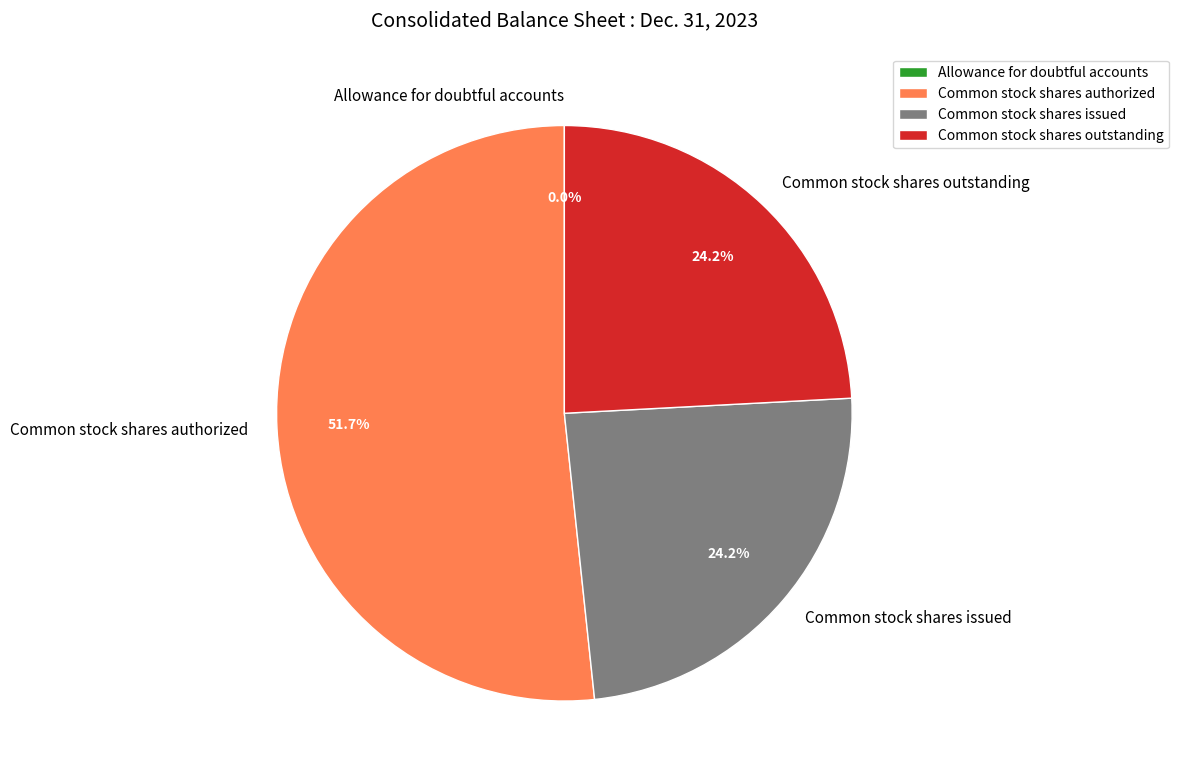

The Common stock shares issued slice represents 24% of the pie. True or false?

True